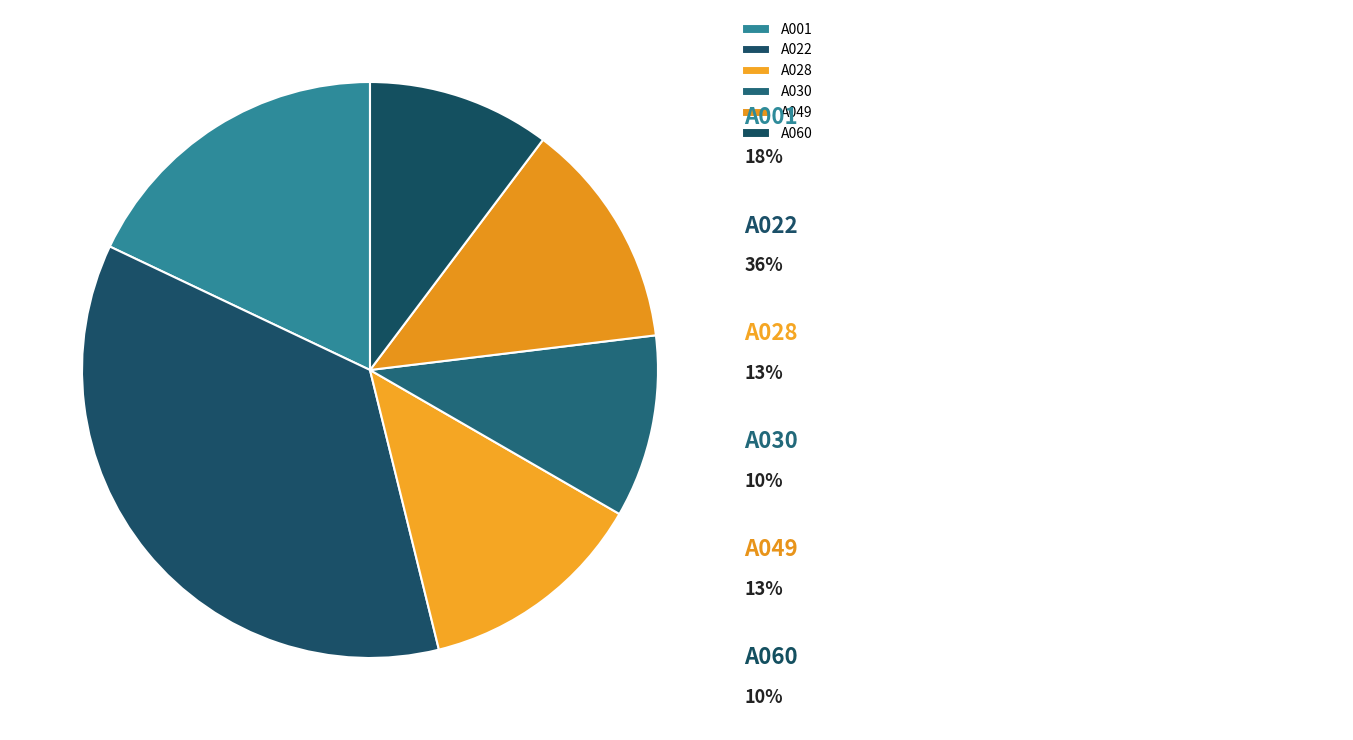

Count the number of slices in the pie.

6